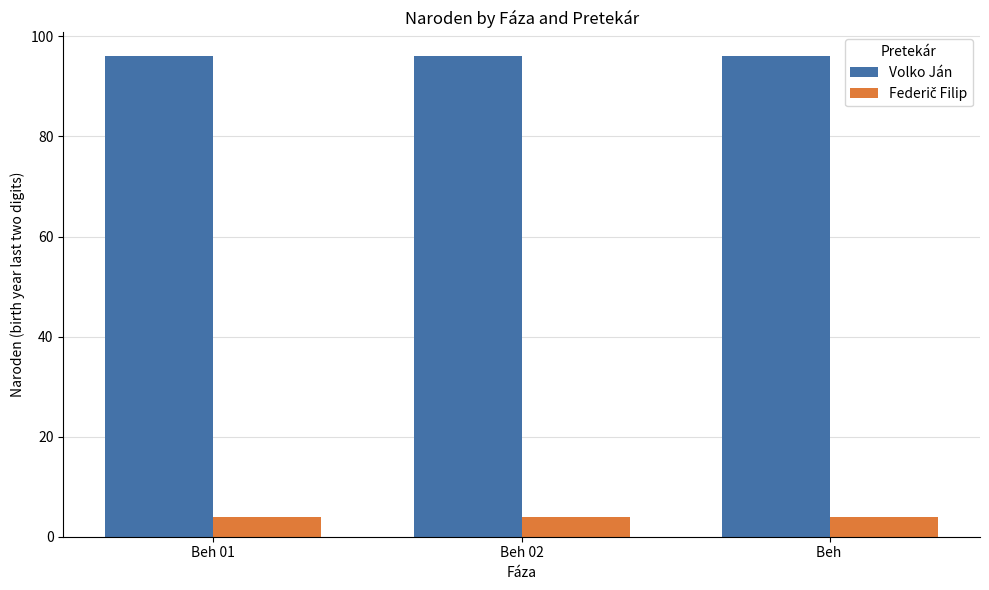

What is the maximum value shown in the chart?

96